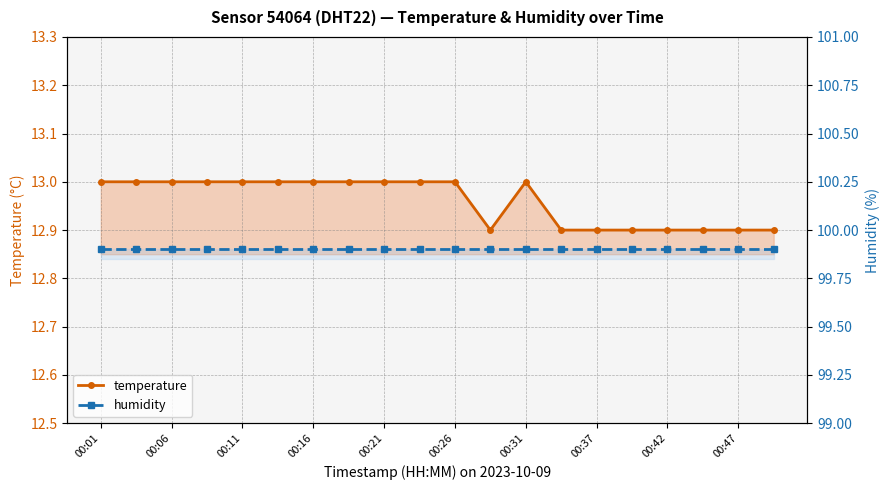

At which label does temperature reach its minimum?

11